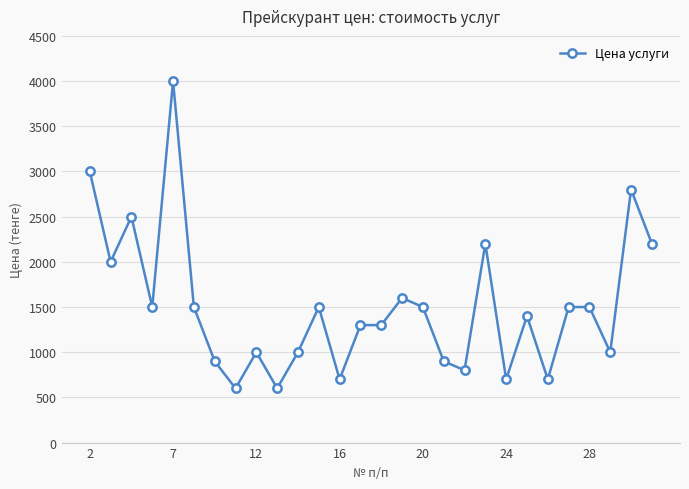

What is the sum of all values?

42200